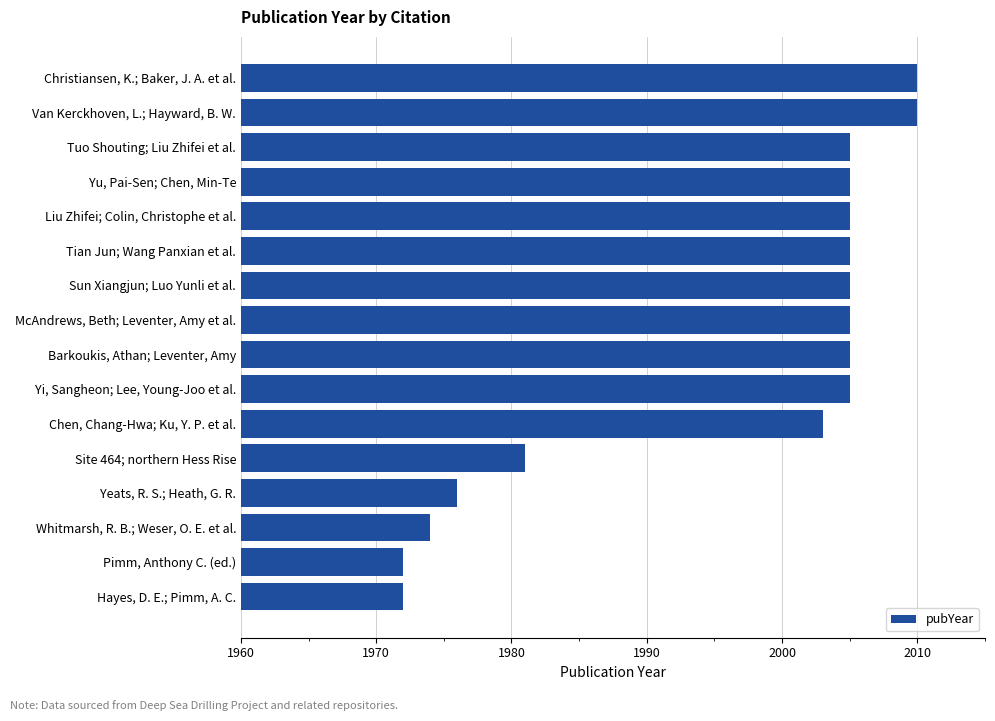

The chart shows a value of 2010 at Van Kerckhoven, L.; Hayward, B. W.. True or false?

True